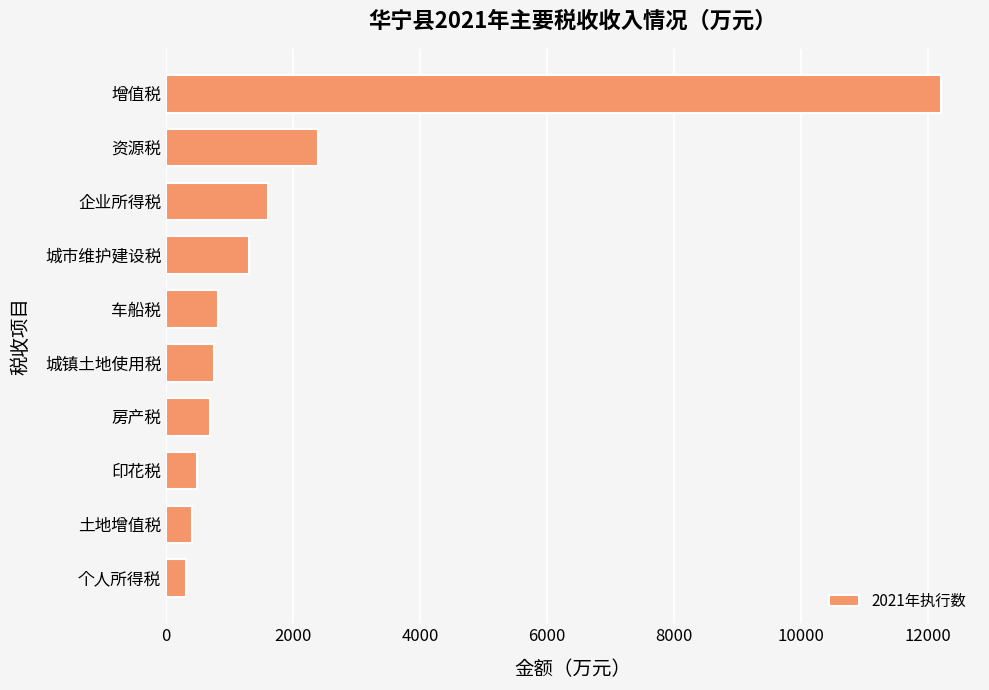

What is the ratio of the value at 土地增值税 to the value at 房产税?

0.6